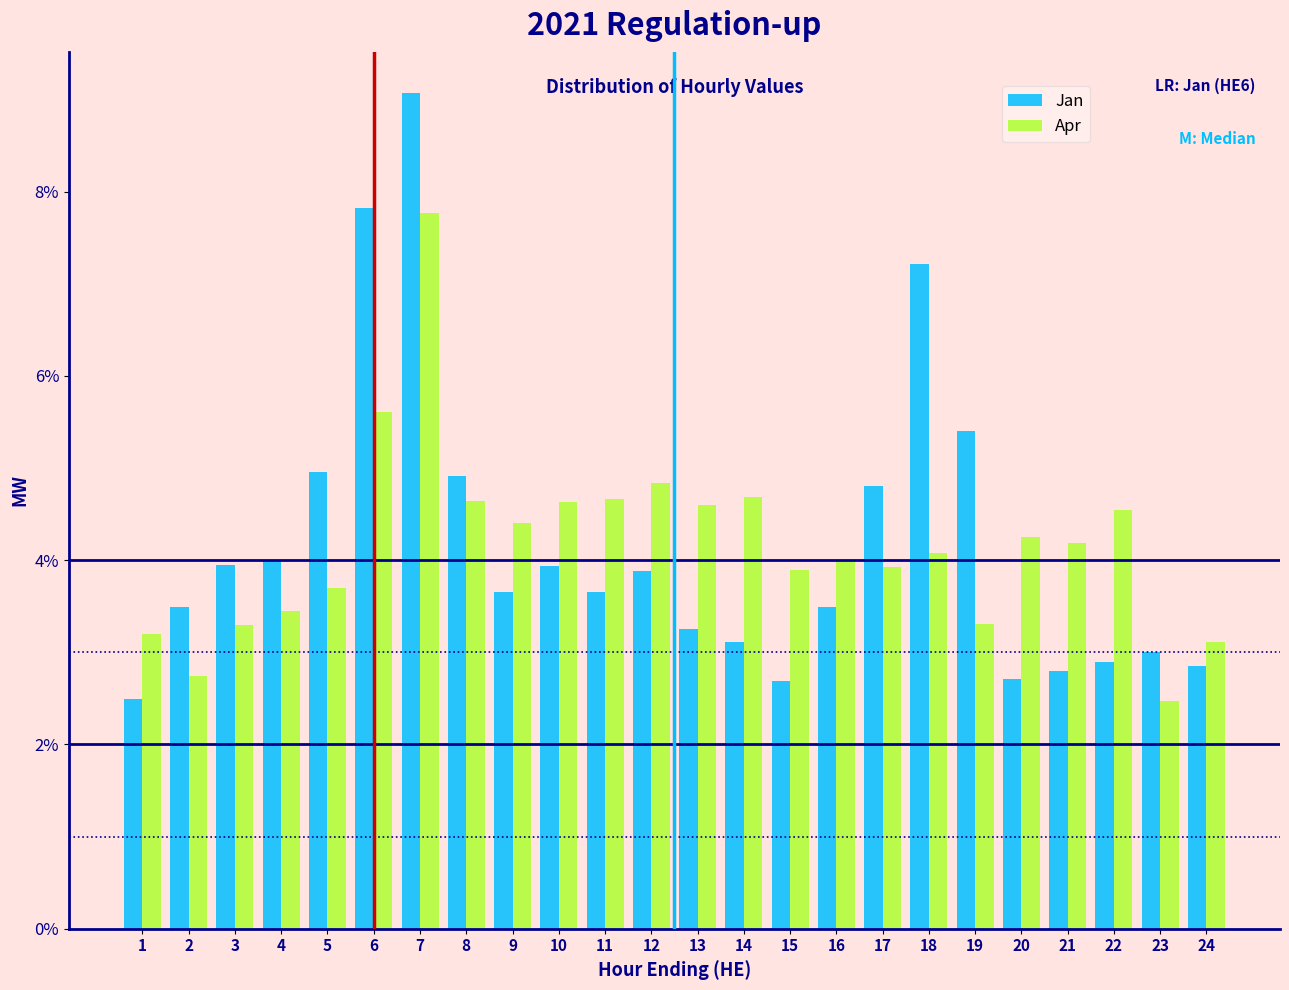

Is it true that Apr equals 1.2 at 19?

False